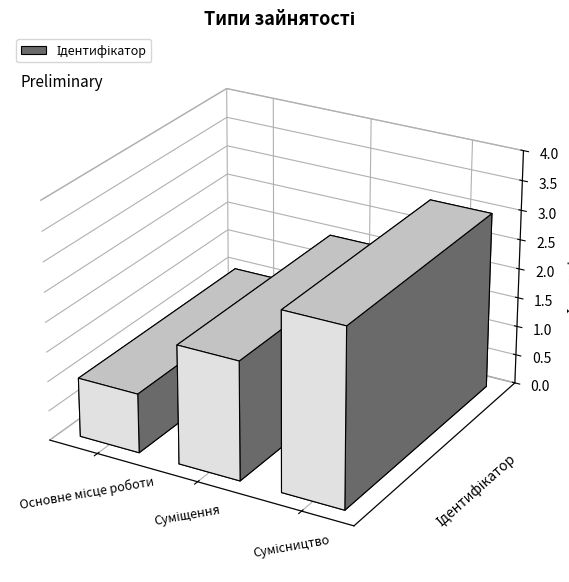

Where does the data first go above 2?

Сумісництво